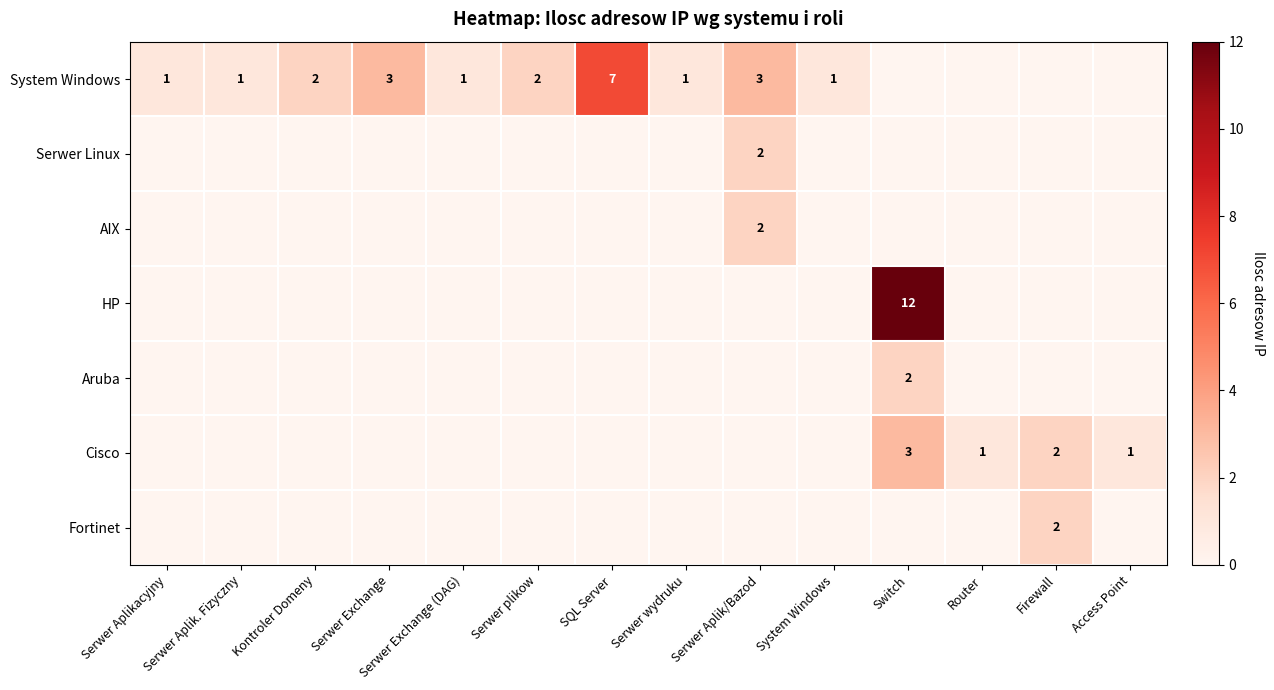

At which label is Serwer Linux closest to 1?

Serwer Aplikacyjny